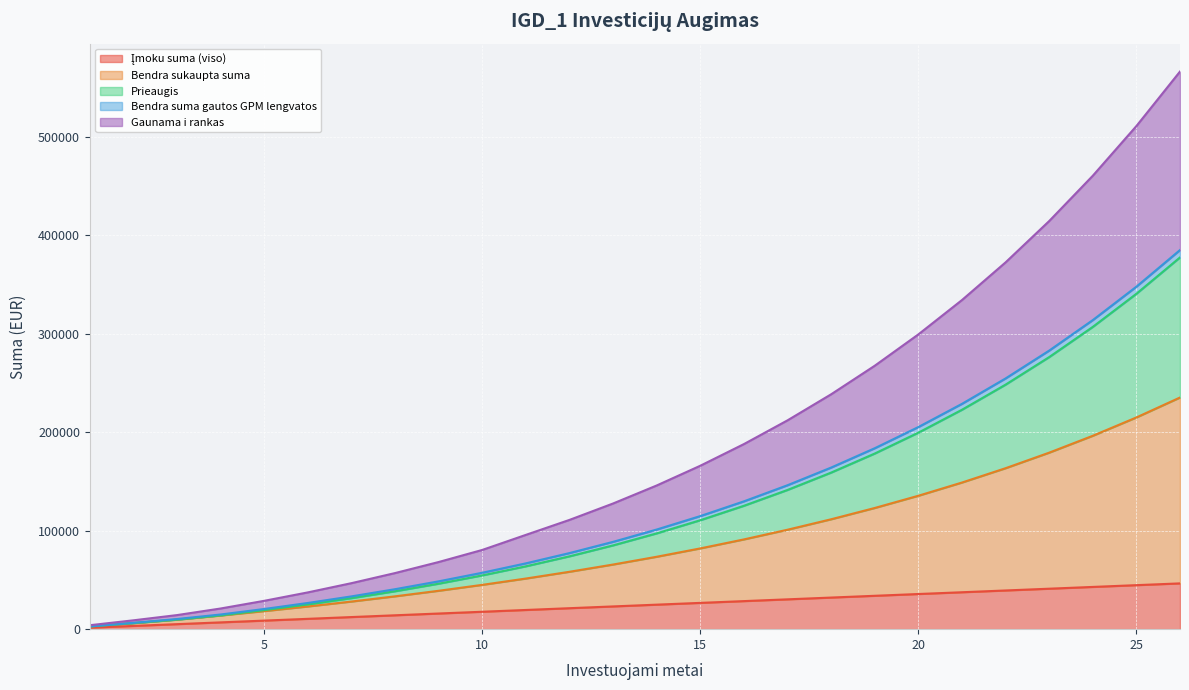

At which category does the chart reach its minimum across all series?

1